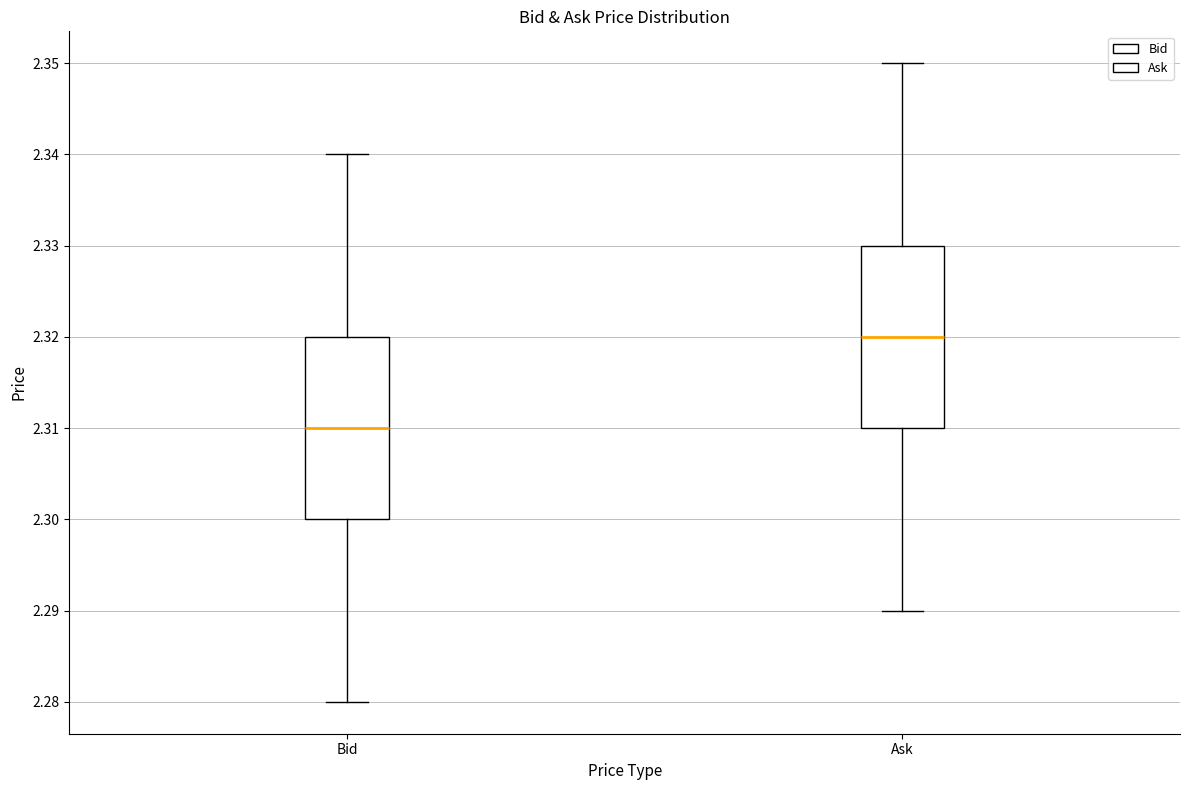

Reading left to right, read every box against the y-axis: the position of its median line, the range the box covers, and the ends of its whiskers. The values are not printed on the chart, so give them approximately, as read against the axis.

Bid: median 2.31, box 2.30 to 2.32, whiskers 2.28 to 2.34
Ask: median 2.32, box 2.31 to 2.33, whiskers 2.29 to 2.35